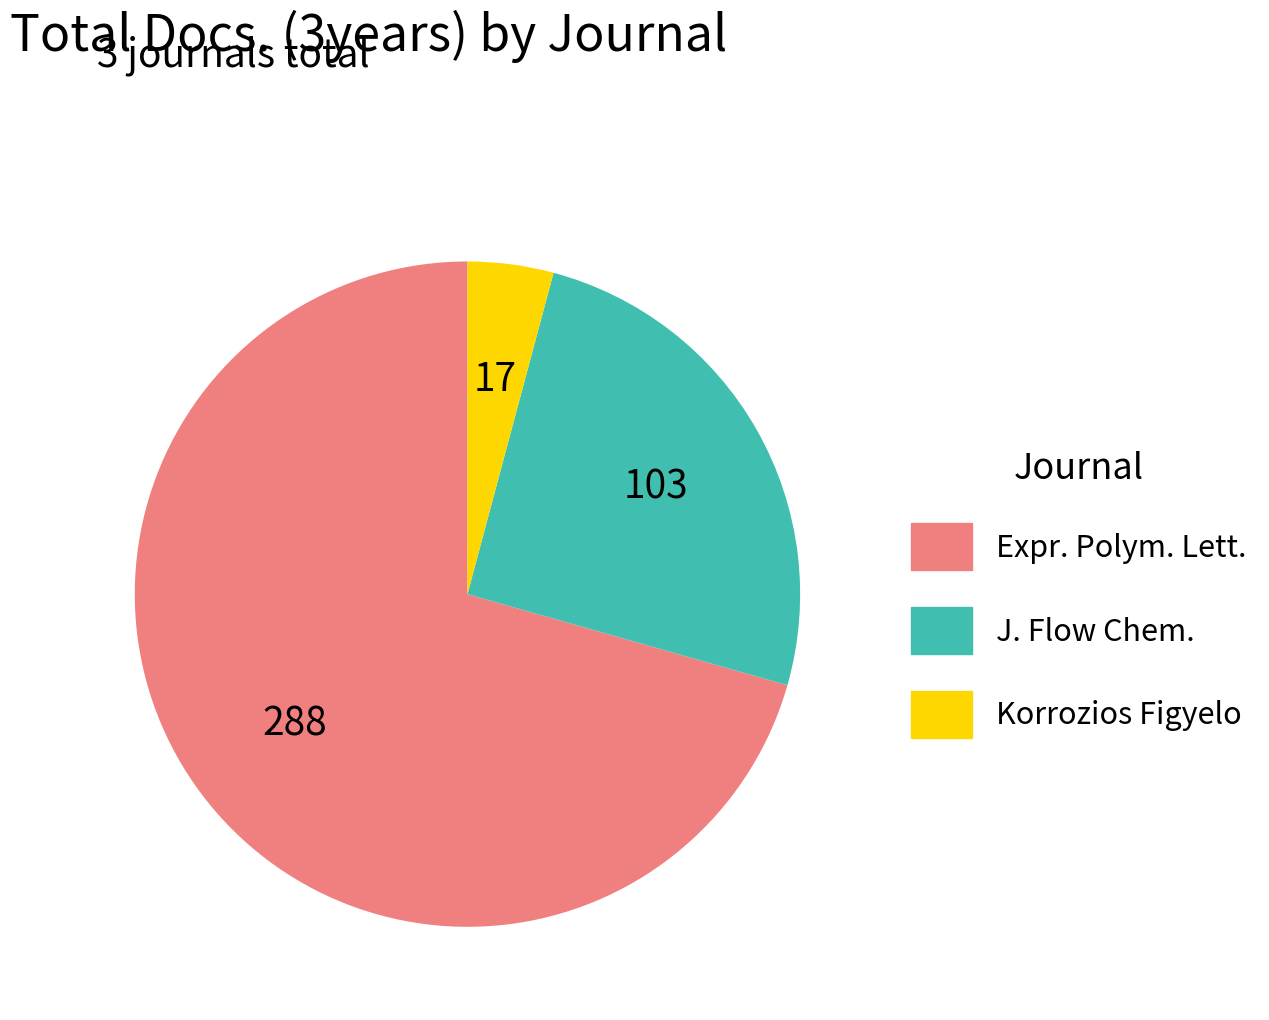

Does any single category account for the majority?

Yes